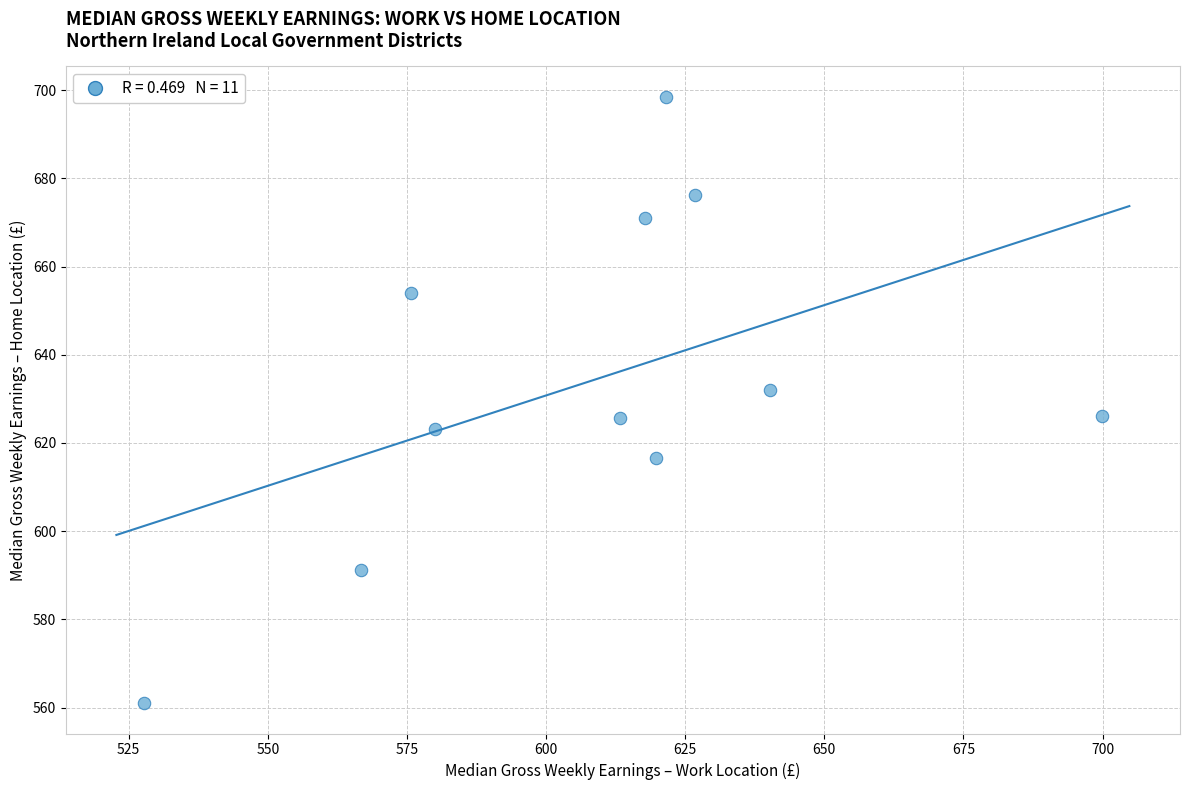

What is the average Y value?

634.1